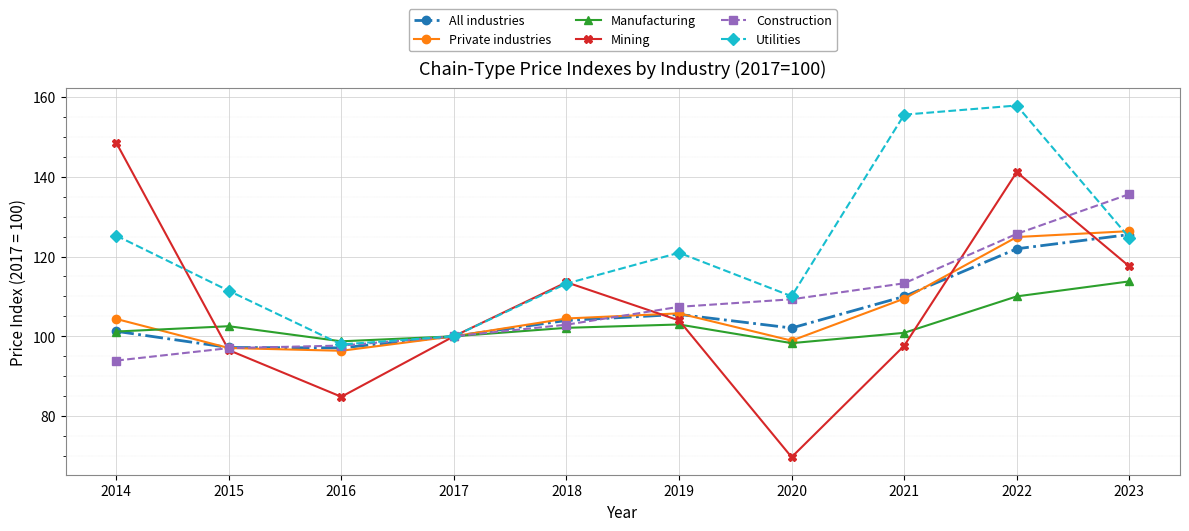

At how many categories does at least one series exceed 144?

3